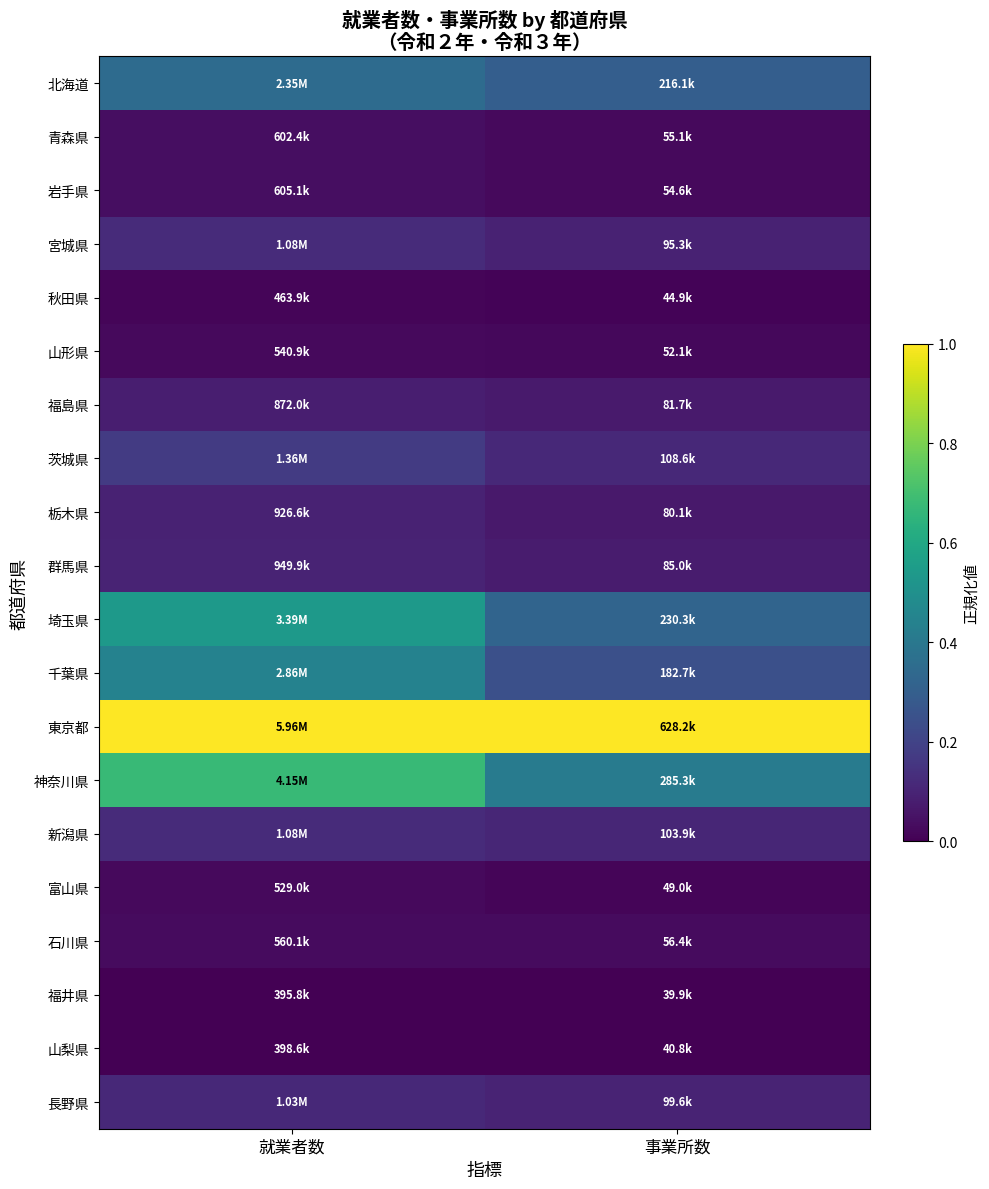

What is the spread (max minus min) of values at 事業所数?

1.0